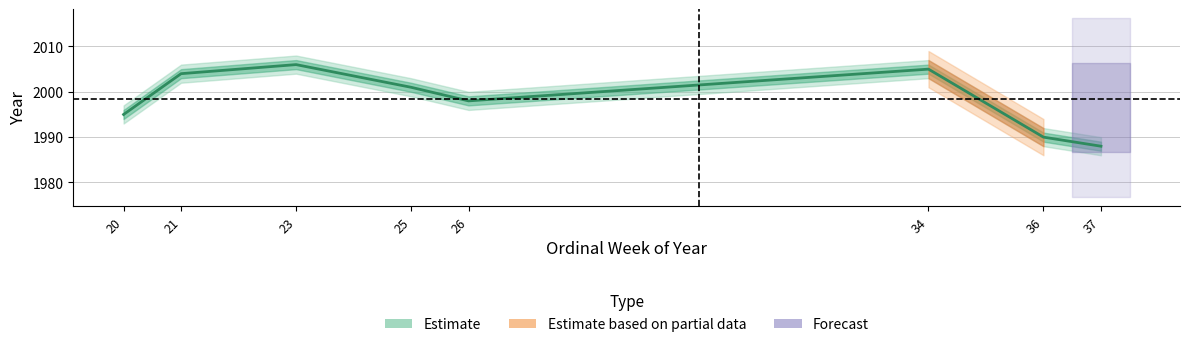

What is the sum of the values at 21 and 37?

3992